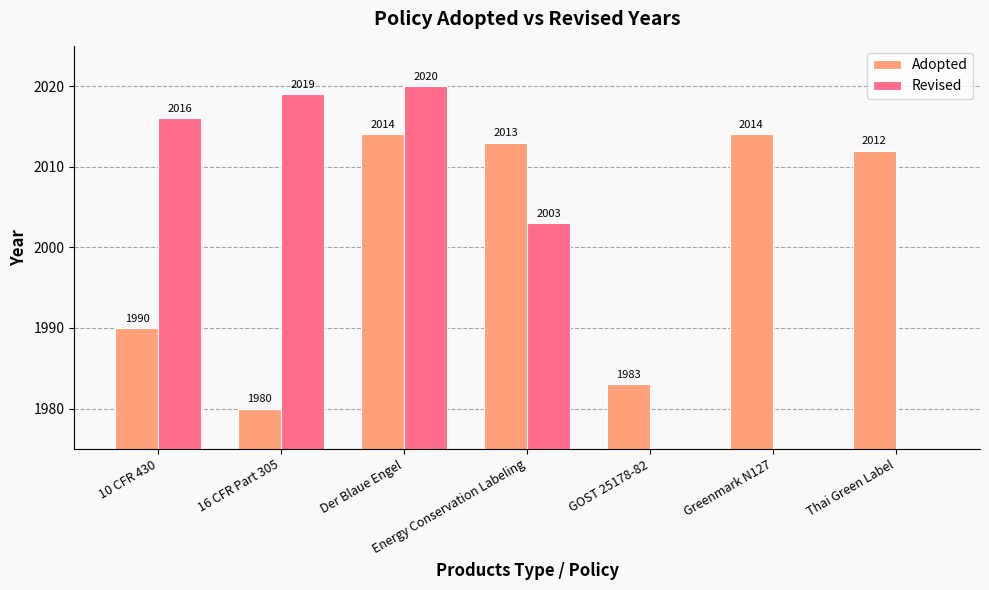

What is the difference between the highest and lowest values at Der Blaue Engel?

6